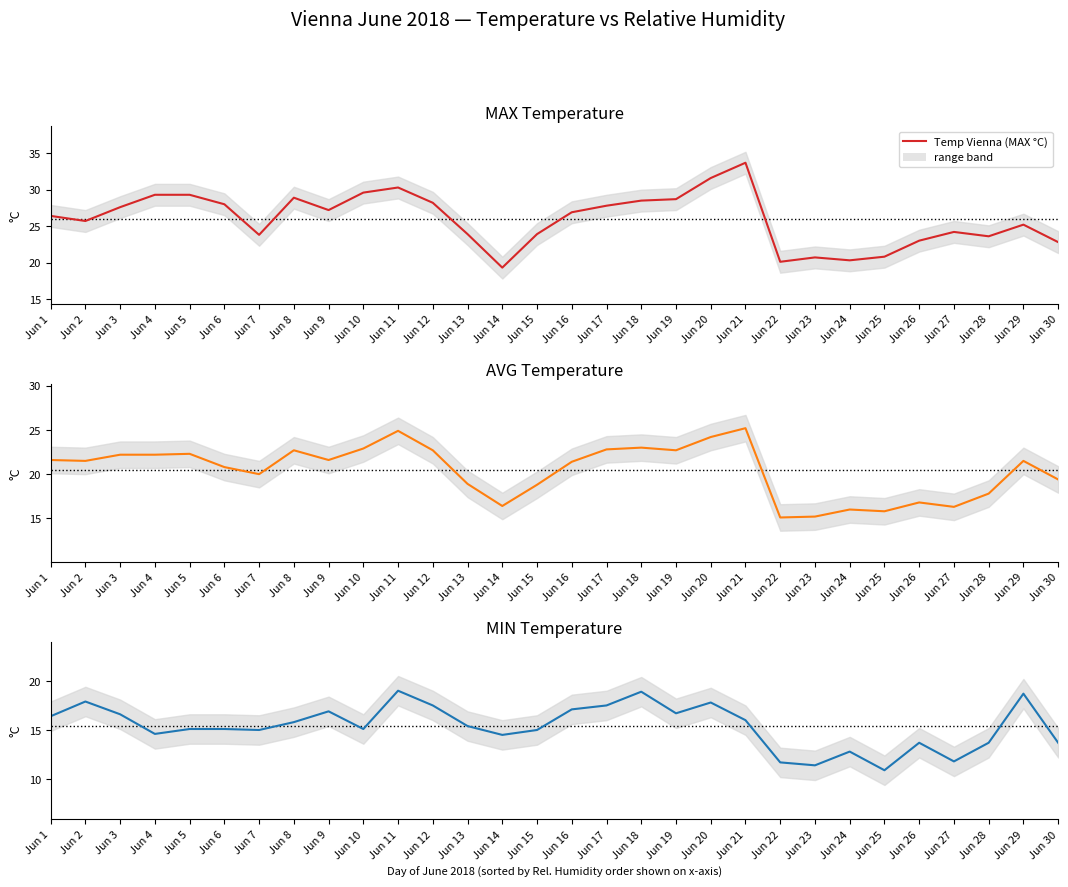

Which series has the largest total across all categories?

Temp Vienna (MAX °C)